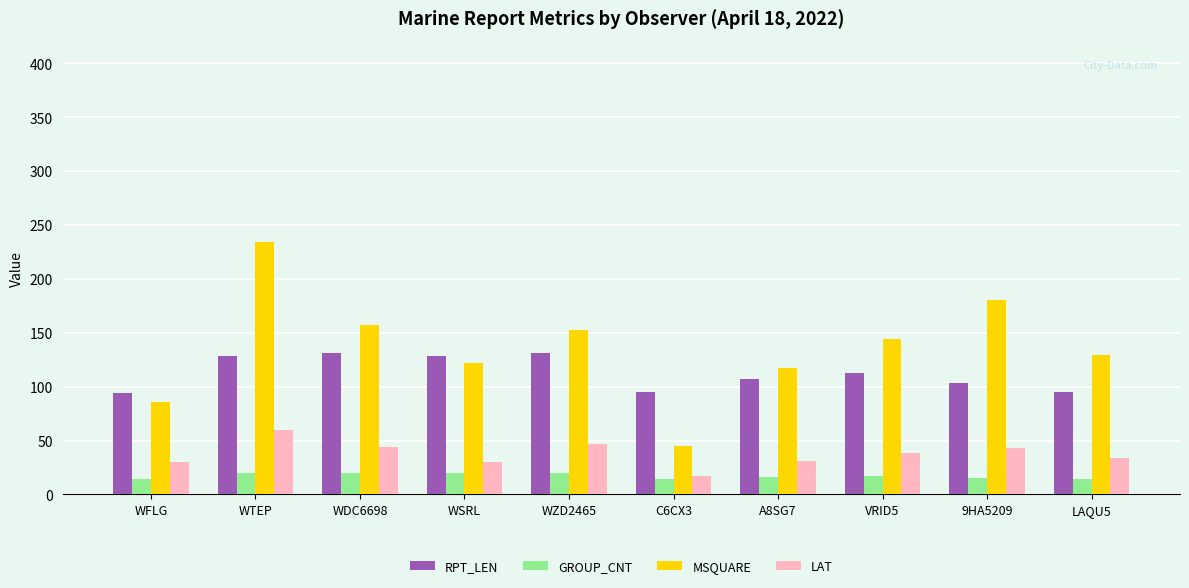

How many bars are there in each group?

4